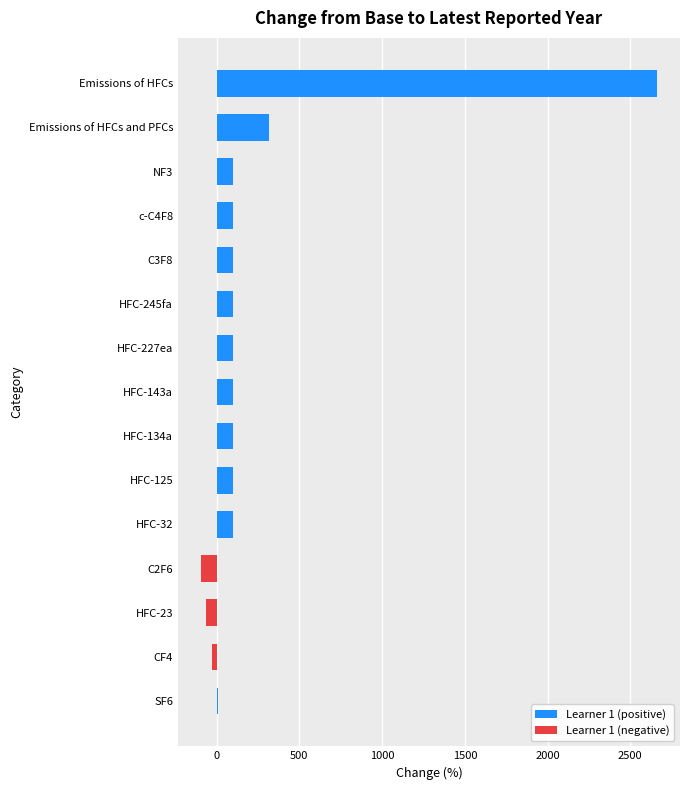

Between Emissions of HFCs and CF4, which is larger?

Emissions of HFCs